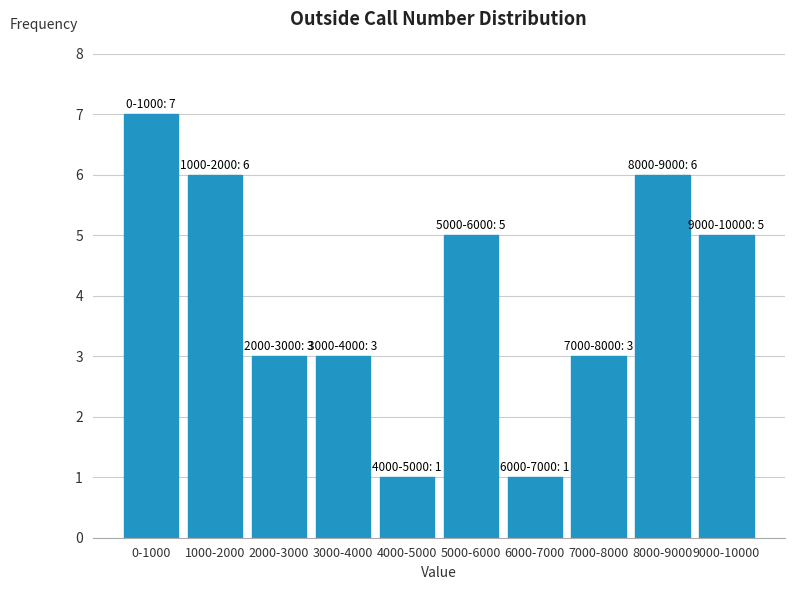

Reading right to left, list all the values displayed in this chart.

9000-10000=5	8000-9000=6	7000-8000=3	6000-7000=1	5000-6000=5	4000-5000=1	3000-4000=3	2000-3000=3	1000-2000=6	0-1000=7